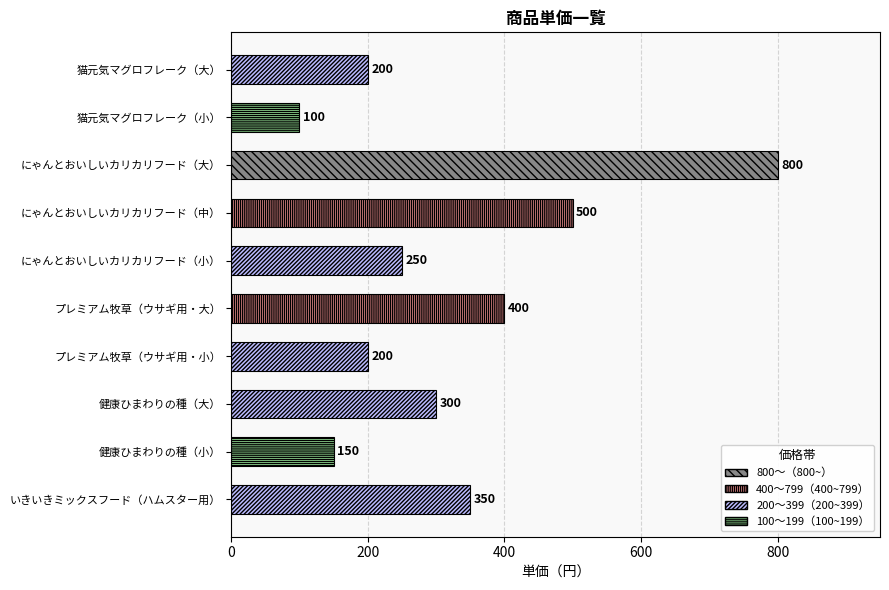

True or false: the data shows 100 at 猫元気マグロフレーク（小）.

True